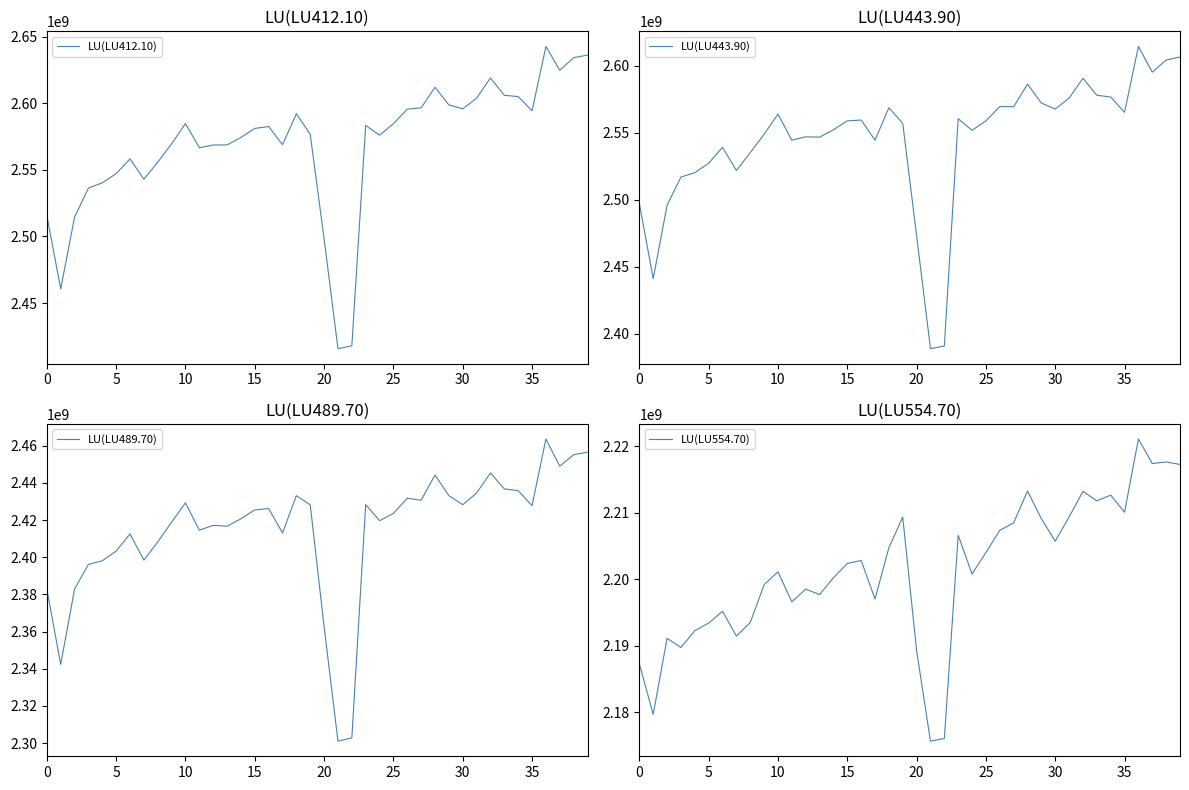

True or false: LU(LU412.10) and LU(LU489.70) cross at least once.

False